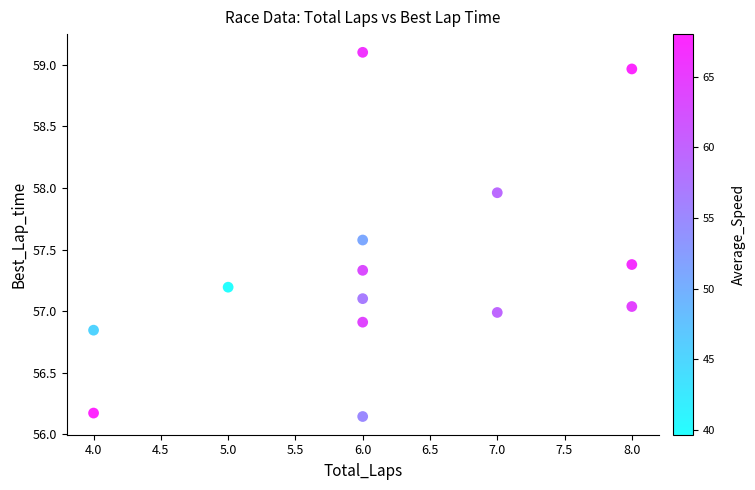

What is the range of X values (max minus min)?

4.0